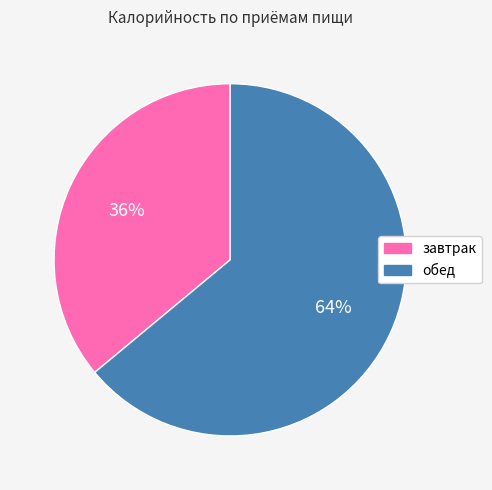

Is the sum of завтрак and обед greater than half?

Yes